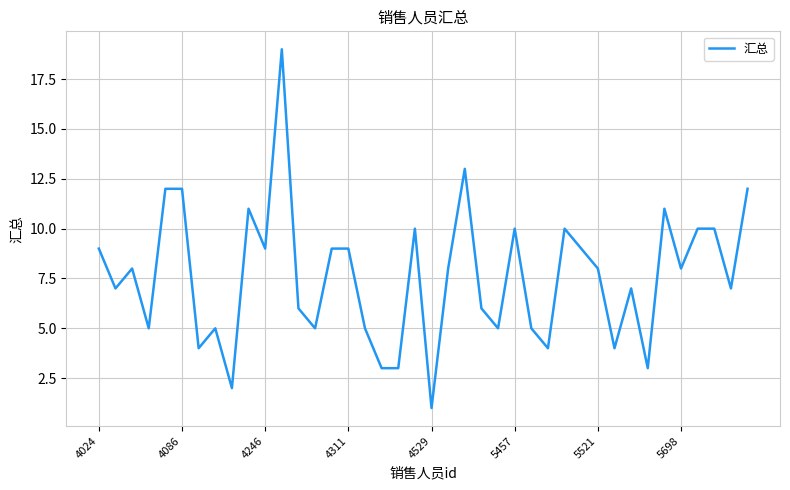

What is the greatest value displayed?

19